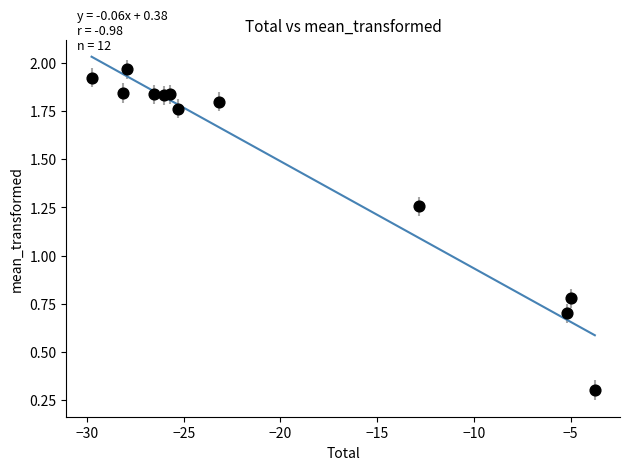

What is the range of Y values (max minus min)?

1.7